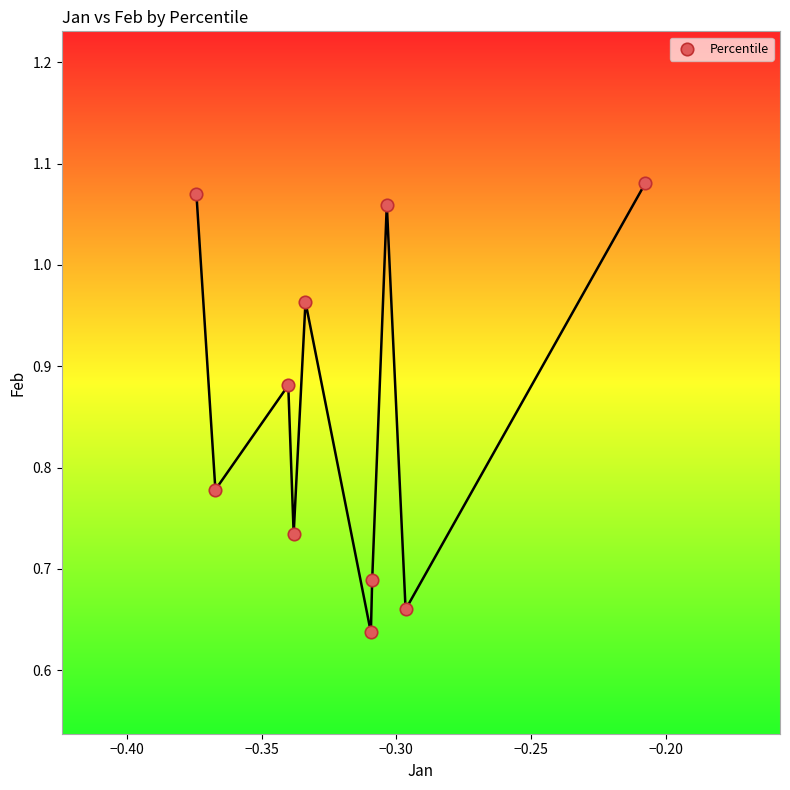

What is the average X value?

-0.3